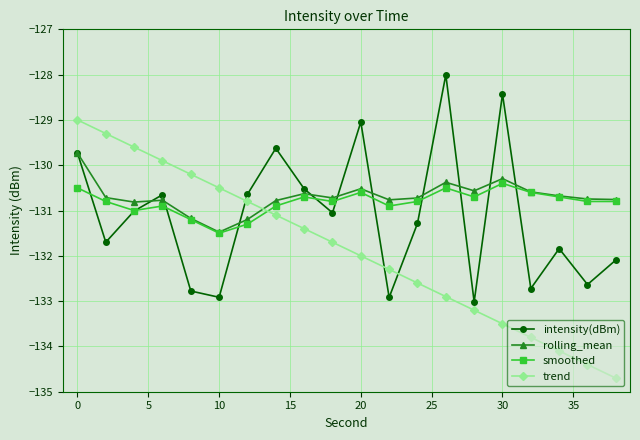

Which series has the widest spread of values?

trend